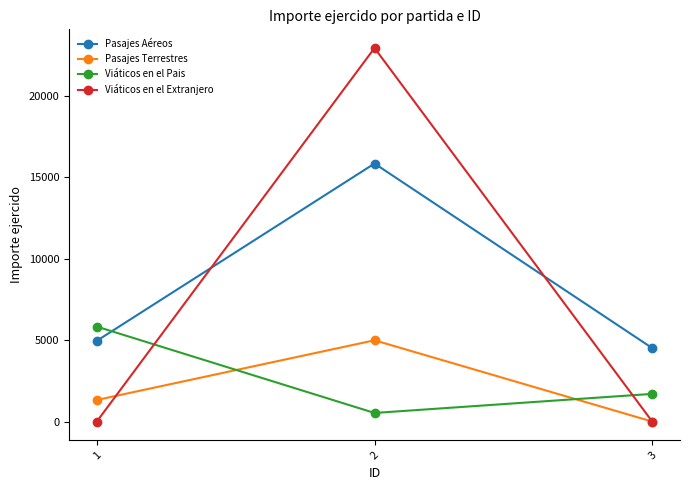

Which series changed the most between 1 and 3?

Viáticos en el Pais